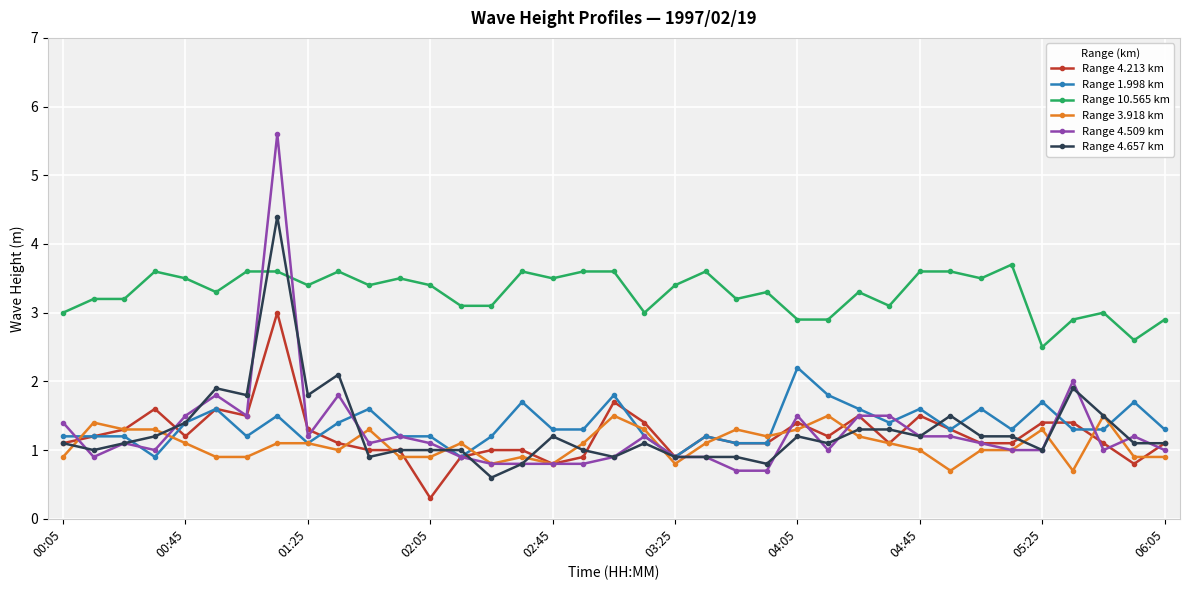

What is the highest value of the Range 1.998 km series?

2.2